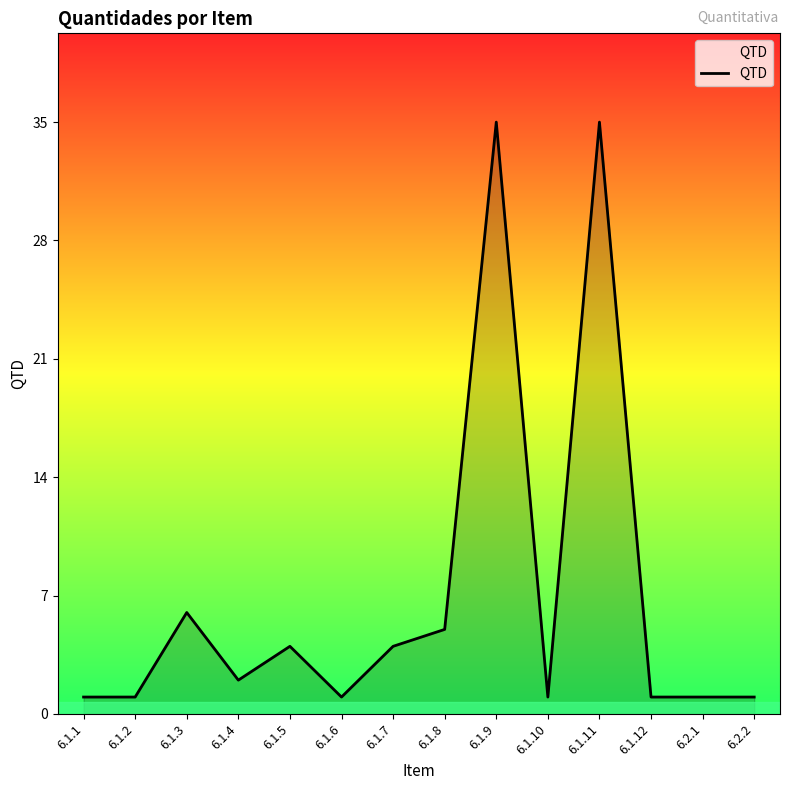

What position from the right is 6.1.8?

7